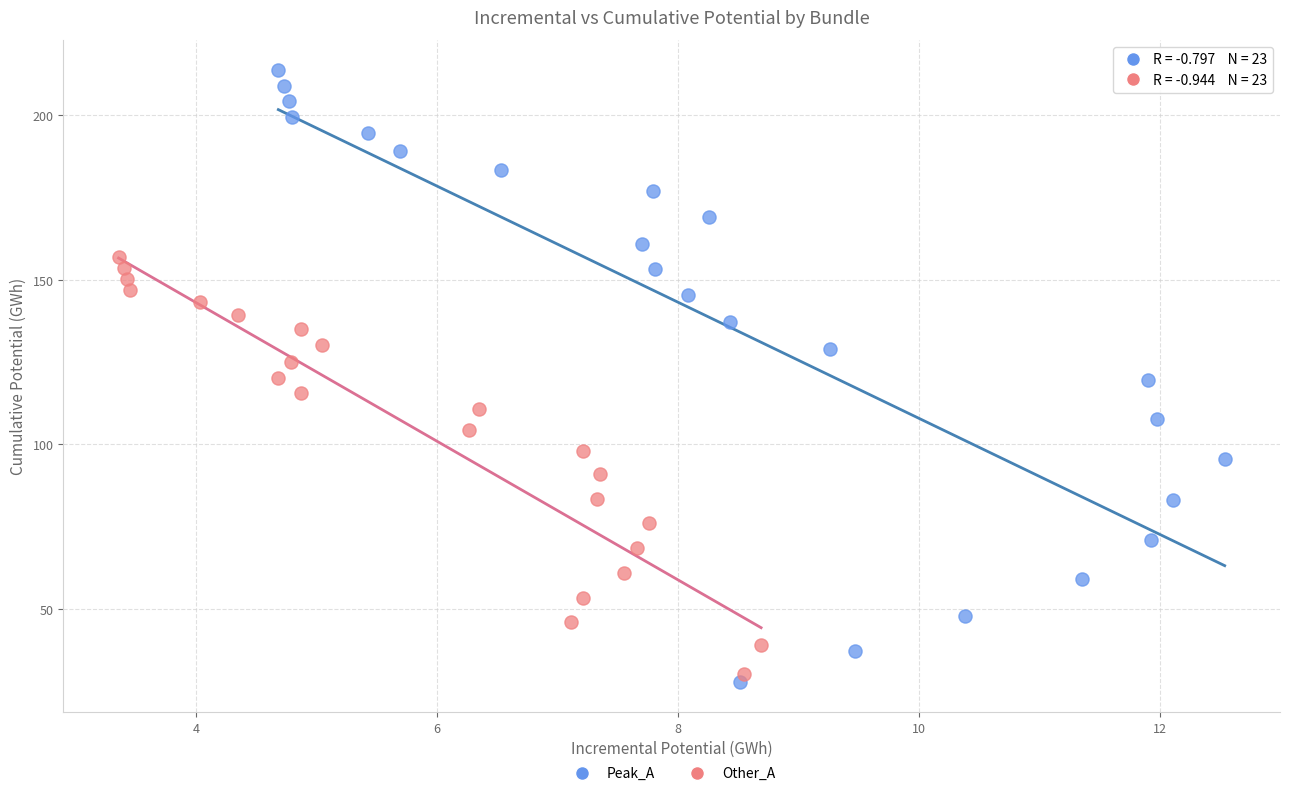

Which series has the largest Y range (max minus min)?

Peak_A